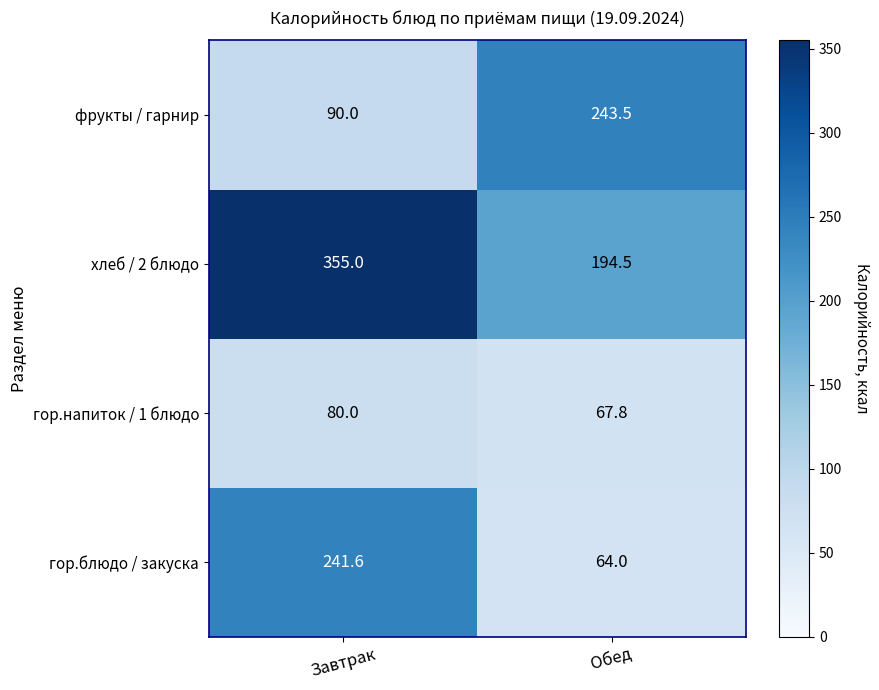

At Обед, list the series in order from smallest to largest.

гор.блюдо / закуска, гор.напиток / 1 блюдо, хлеб / 2 блюдо, фрукты / гарнир